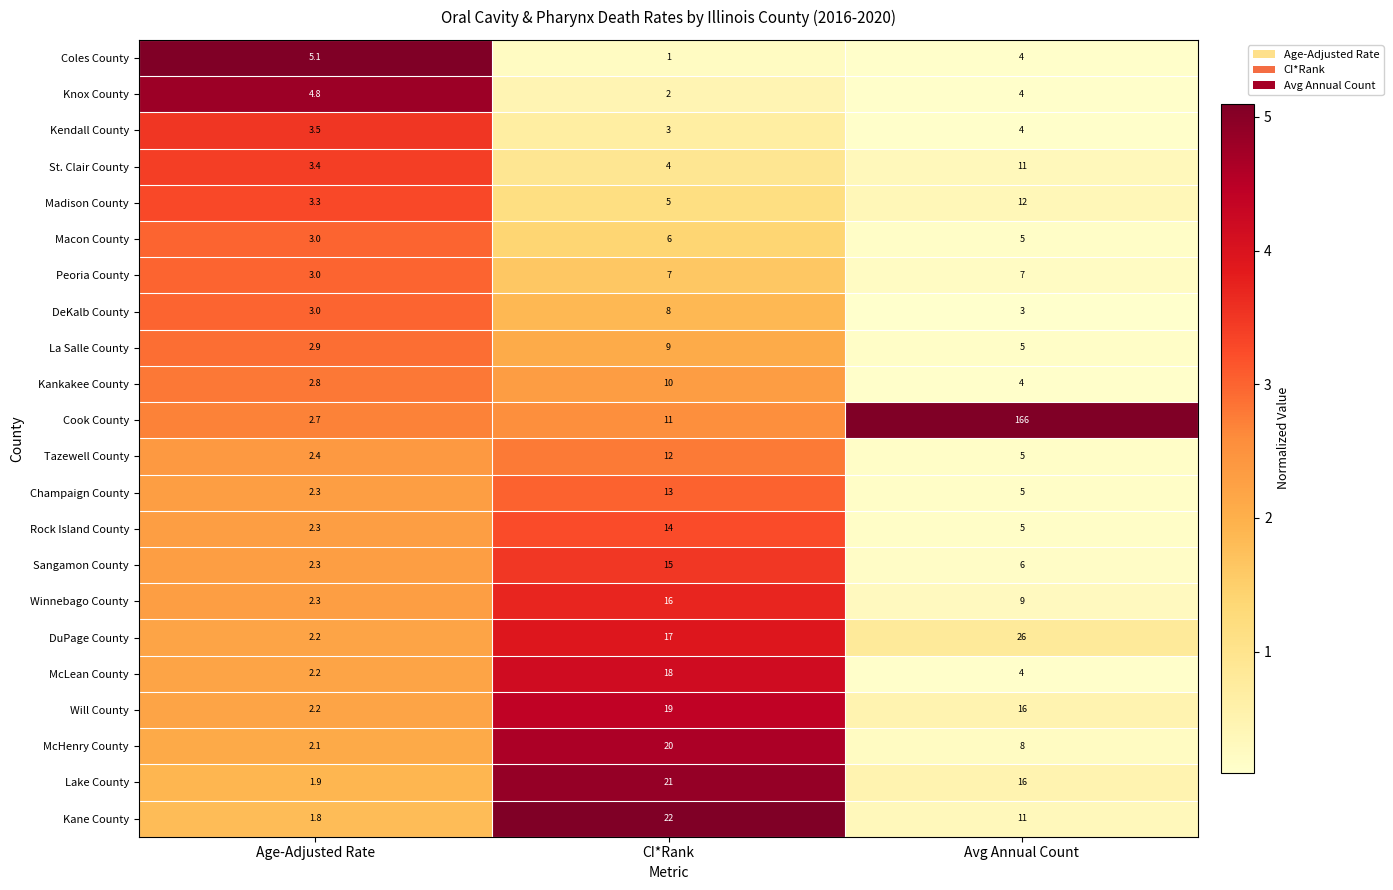

Where is Kankakee County nearest to the value 6?

Avg Annual Count